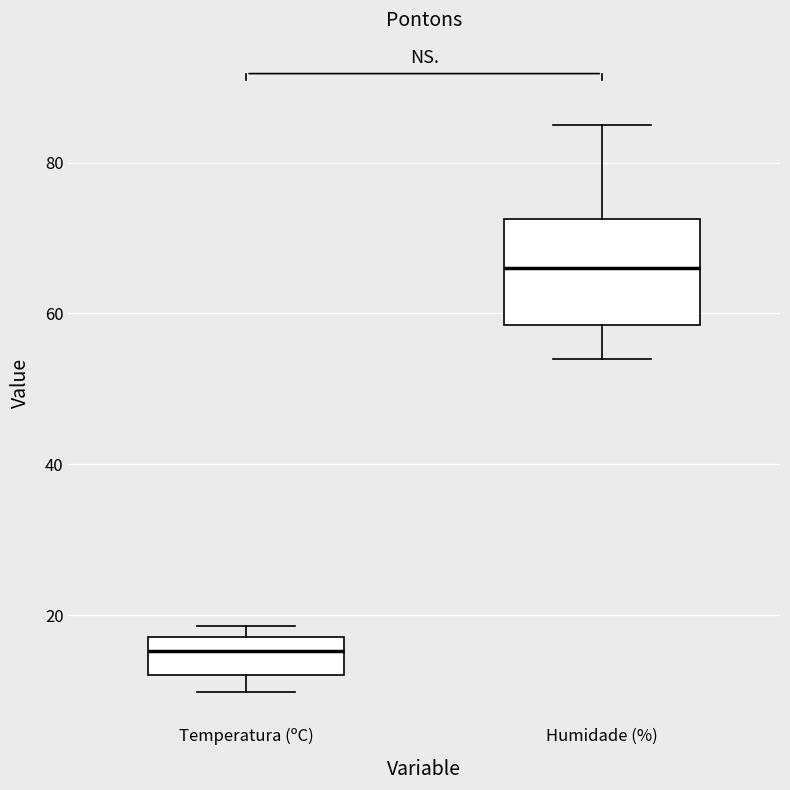

Which box is the tallest, from its lower edge to its upper edge?

Humidade (%)